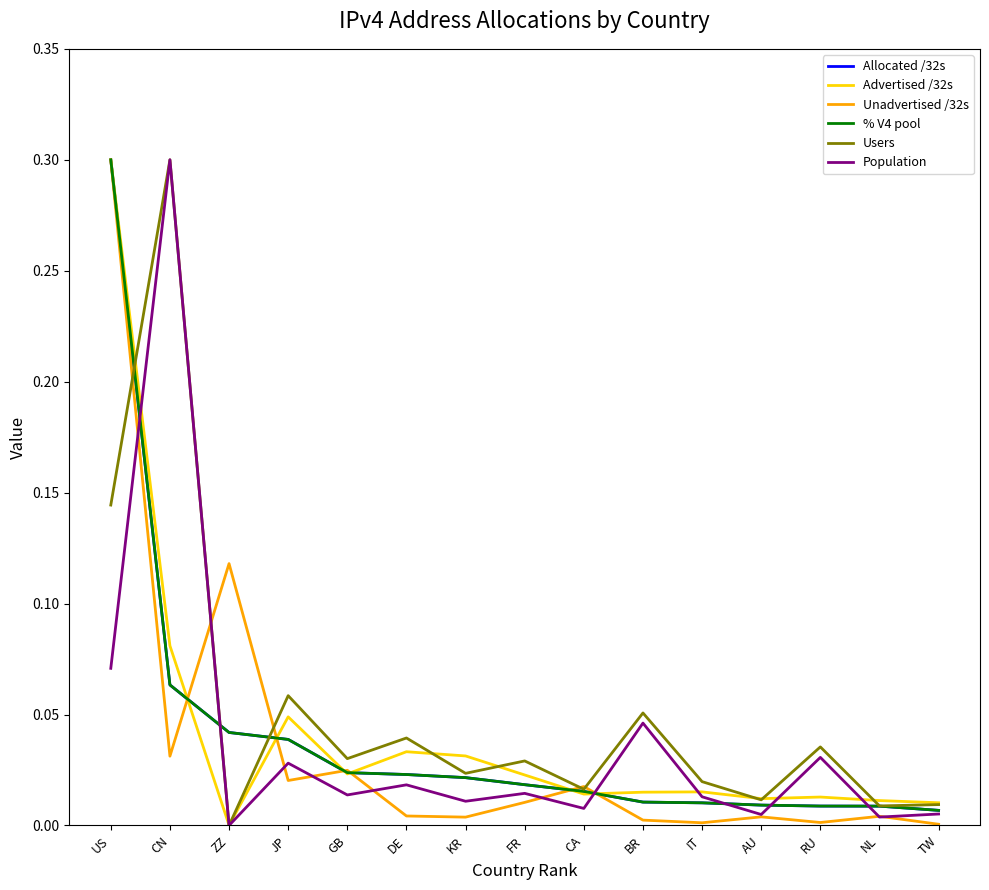

What are all the series names shown in the legend?

Allocated /32s, Advertised /32s, Unadvertised /32s, % V4 pool, Users, Population